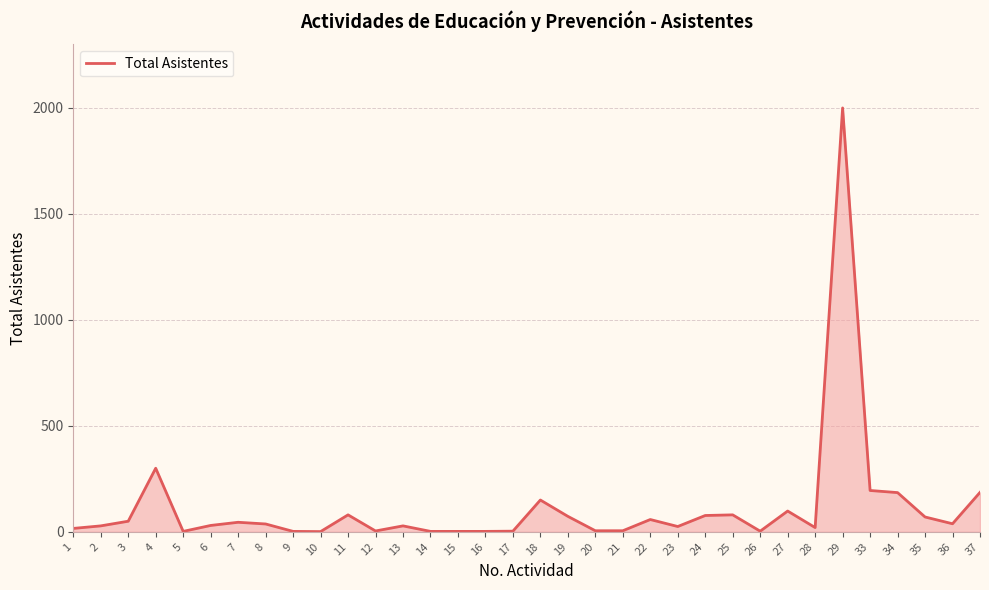

What is the change in value from 6 to 29?

+1970